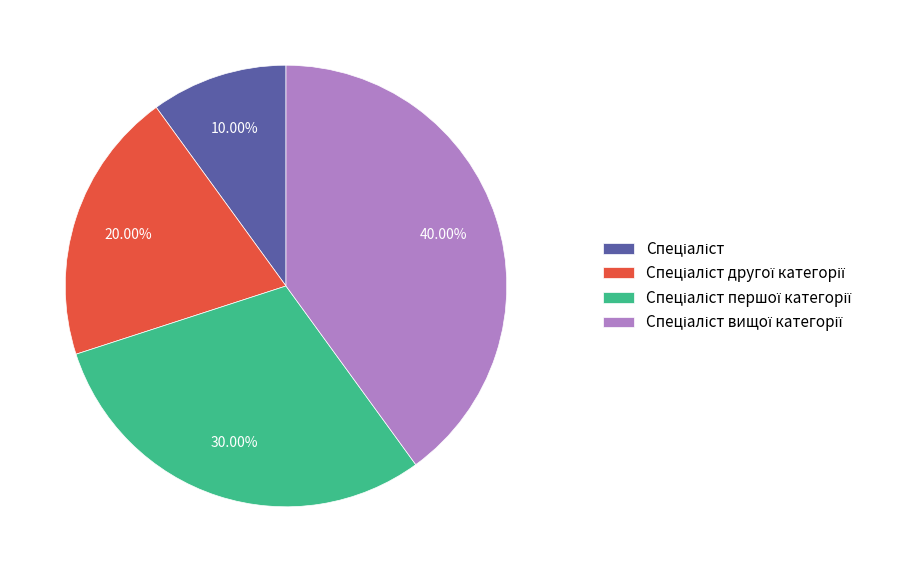

Does any single category account for the majority?

No